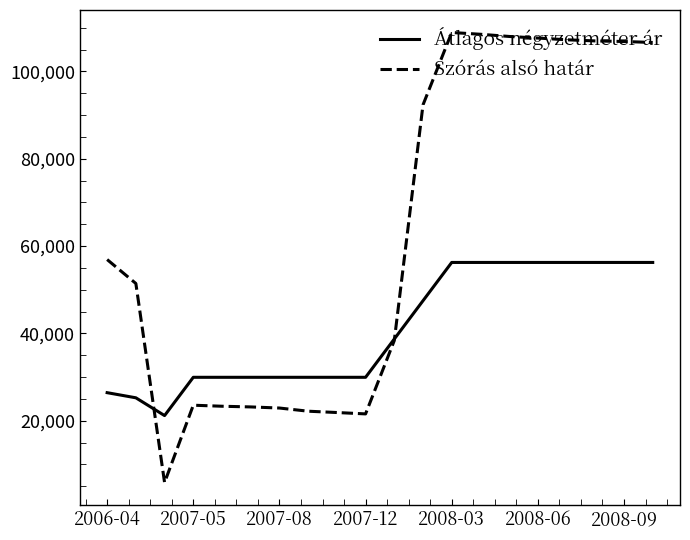

Rank the series by their average value, from highest to lowest.

Szórás alsó határ, Átlagos négyzetméter ár